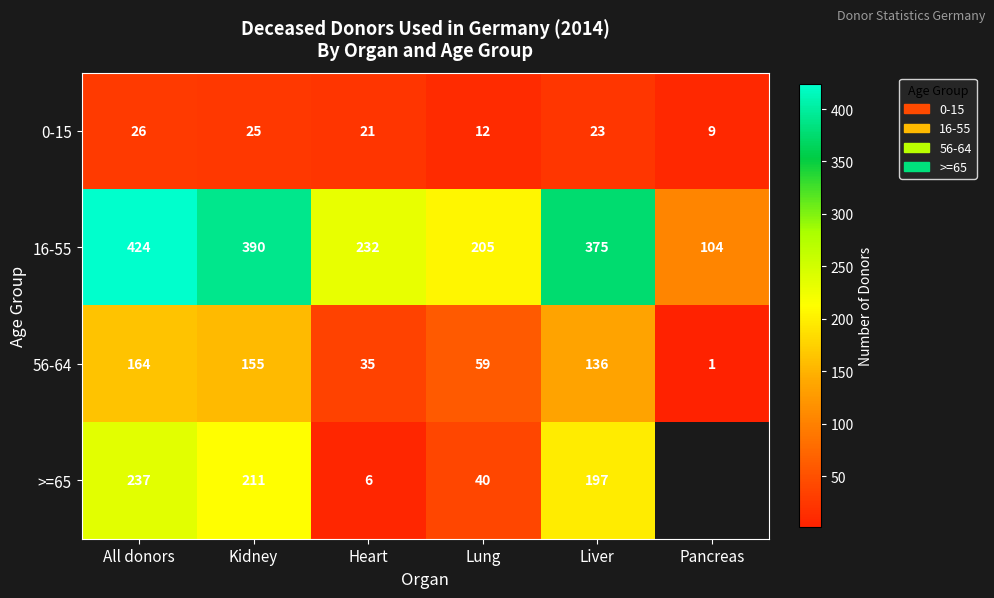

What is the spread (max minus min) of values at Kidney?

365